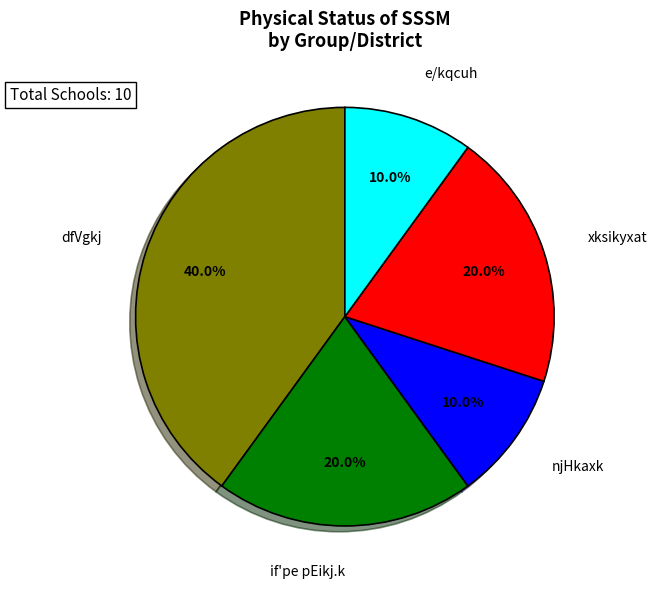

What is the total percentage of dfVgkj and e/kqcuh?

50.0%